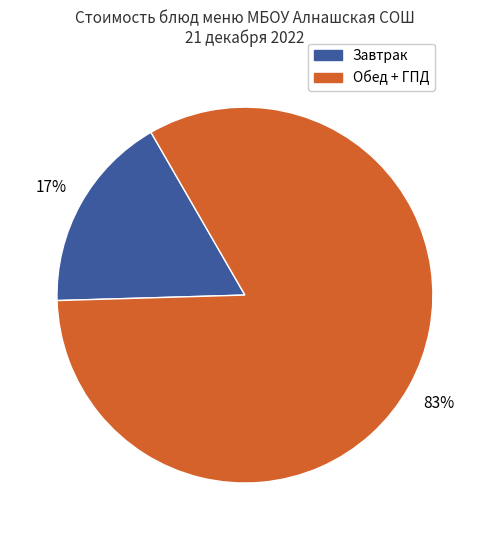

Does any single category account for the majority?

Yes